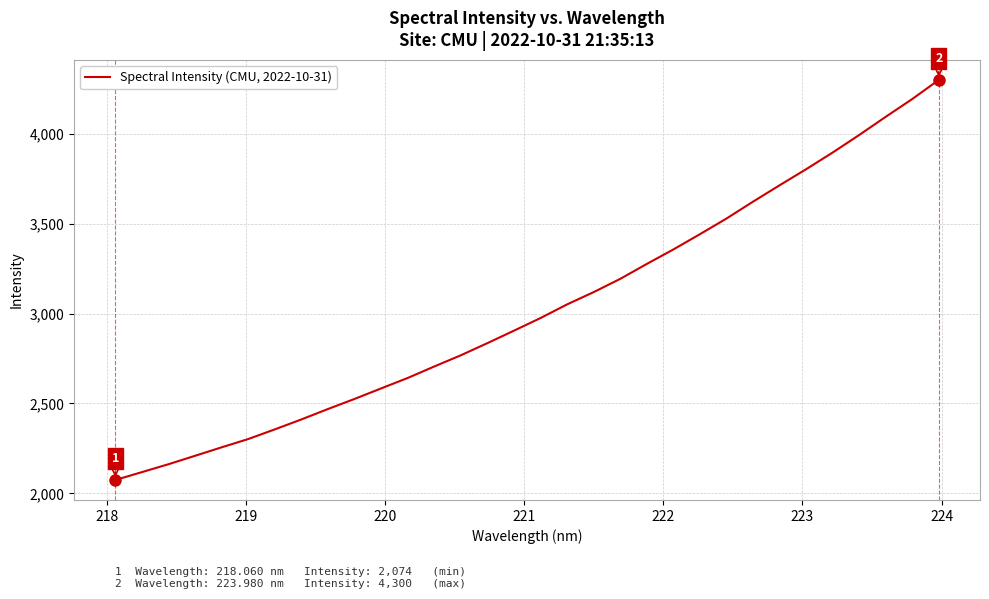

Is this an area chart (filled region under the line)?

No